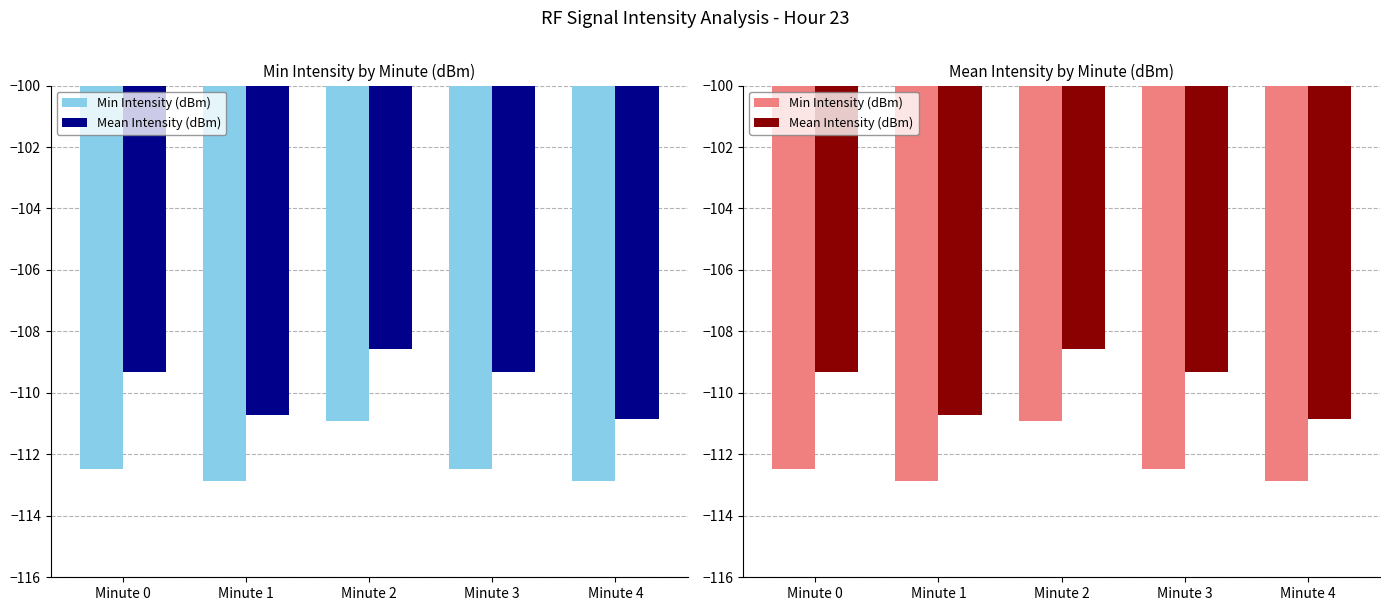

Is it true that Min Intensity (dBm) equals -110.9 at Minute 2?

True